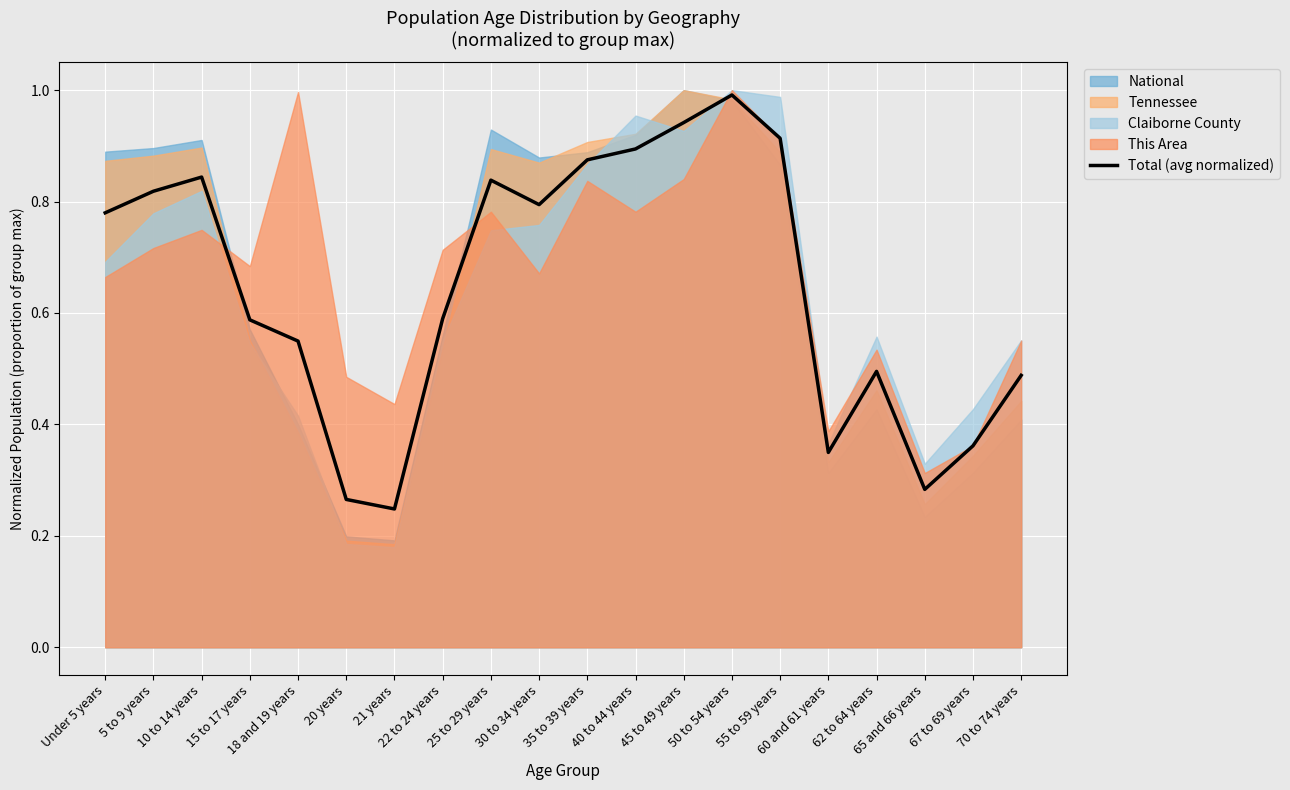

The value at 65 and 66 years is 0.4. True or false?

False